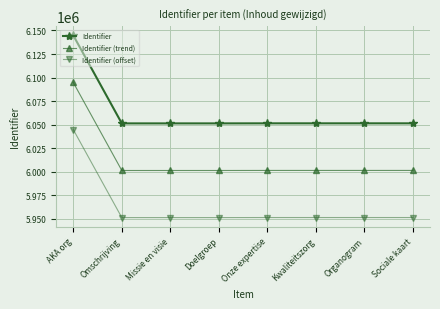

What is the total value across all series at Kwaliteitszorg?

18004344